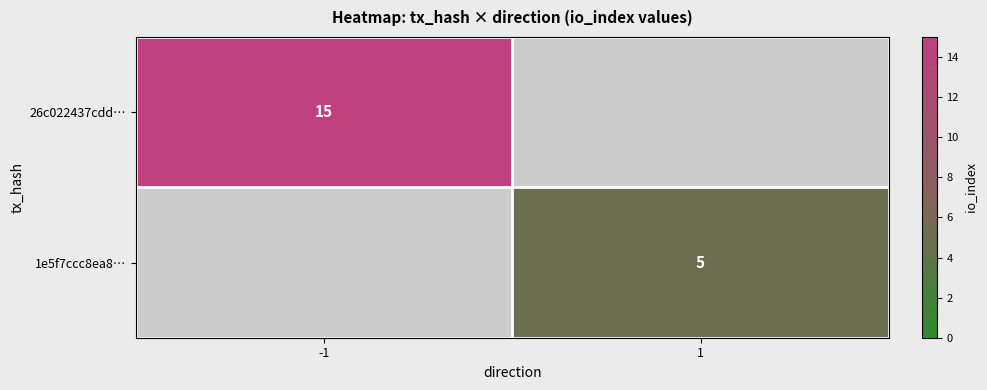

The 1e5f7ccc8ea8… series shows 7 at 1. True or false?

False